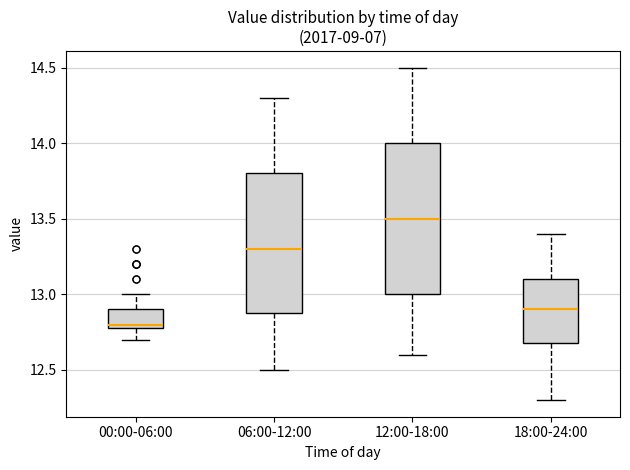

Reading left to right, transcribe this box plot: for each box, give where its median line is, the range the box spans, and where its two whiskers end, as read against the y-axis. The values are not printed on the chart, so give them approximately, as read against the axis.

00:00-06:00: median 12.8 (just above the box's lower edge), box 12.8 to 12.9, whiskers 12.7 to 13.0
06:00-12:00: median 13.3, box 12.9 to 13.8, whiskers 12.5 to 14.3
12:00-18:00: median 13.5, box 13.0 to 14.0, whiskers 12.6 to 14.5
18:00-24:00: median 12.9, box 12.7 to 13.1, whiskers 12.3 to 13.4